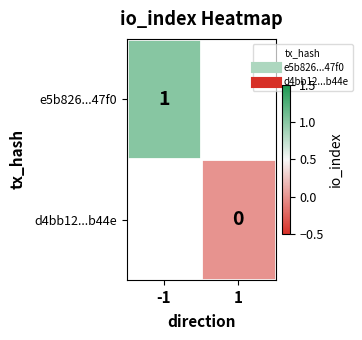

Rank the categories by d4bb12...b44e value from lowest to highest.

-1, 1